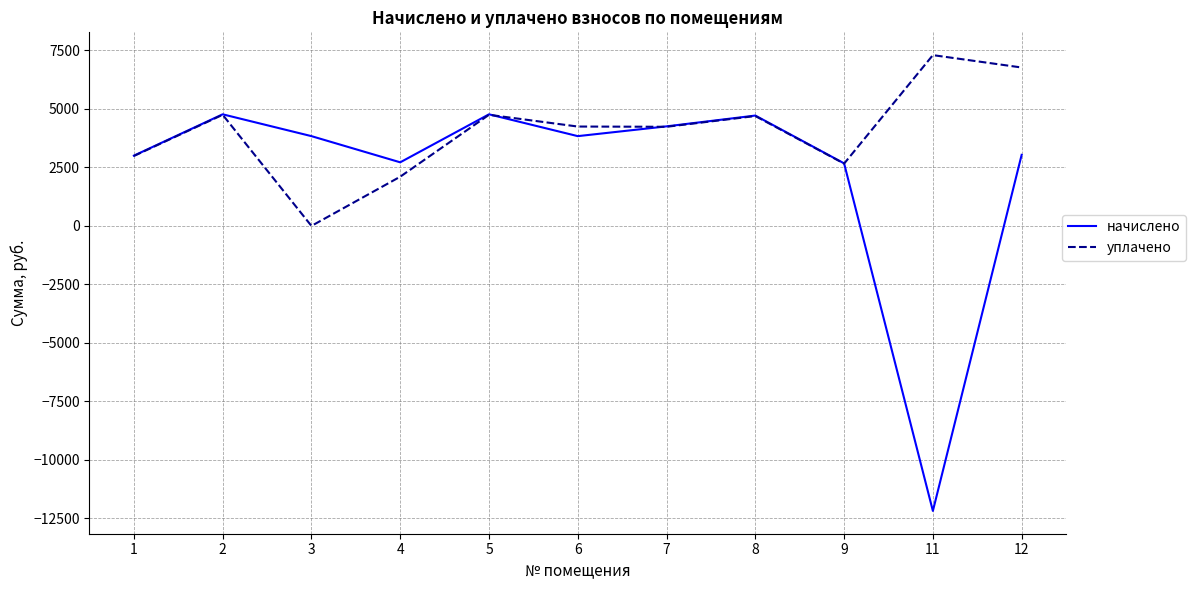

How many distinct data groups are displayed?

2